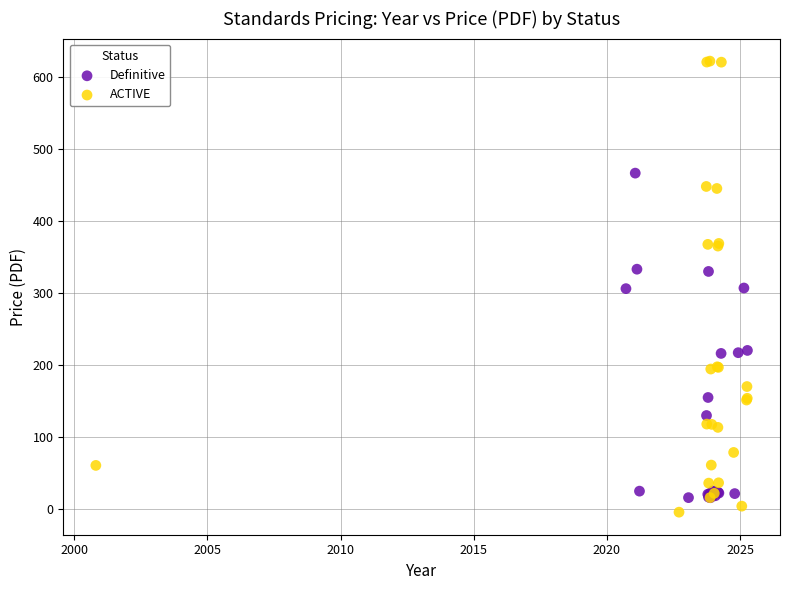

What are all the series names shown in the legend?

Definitive, ACTIVE